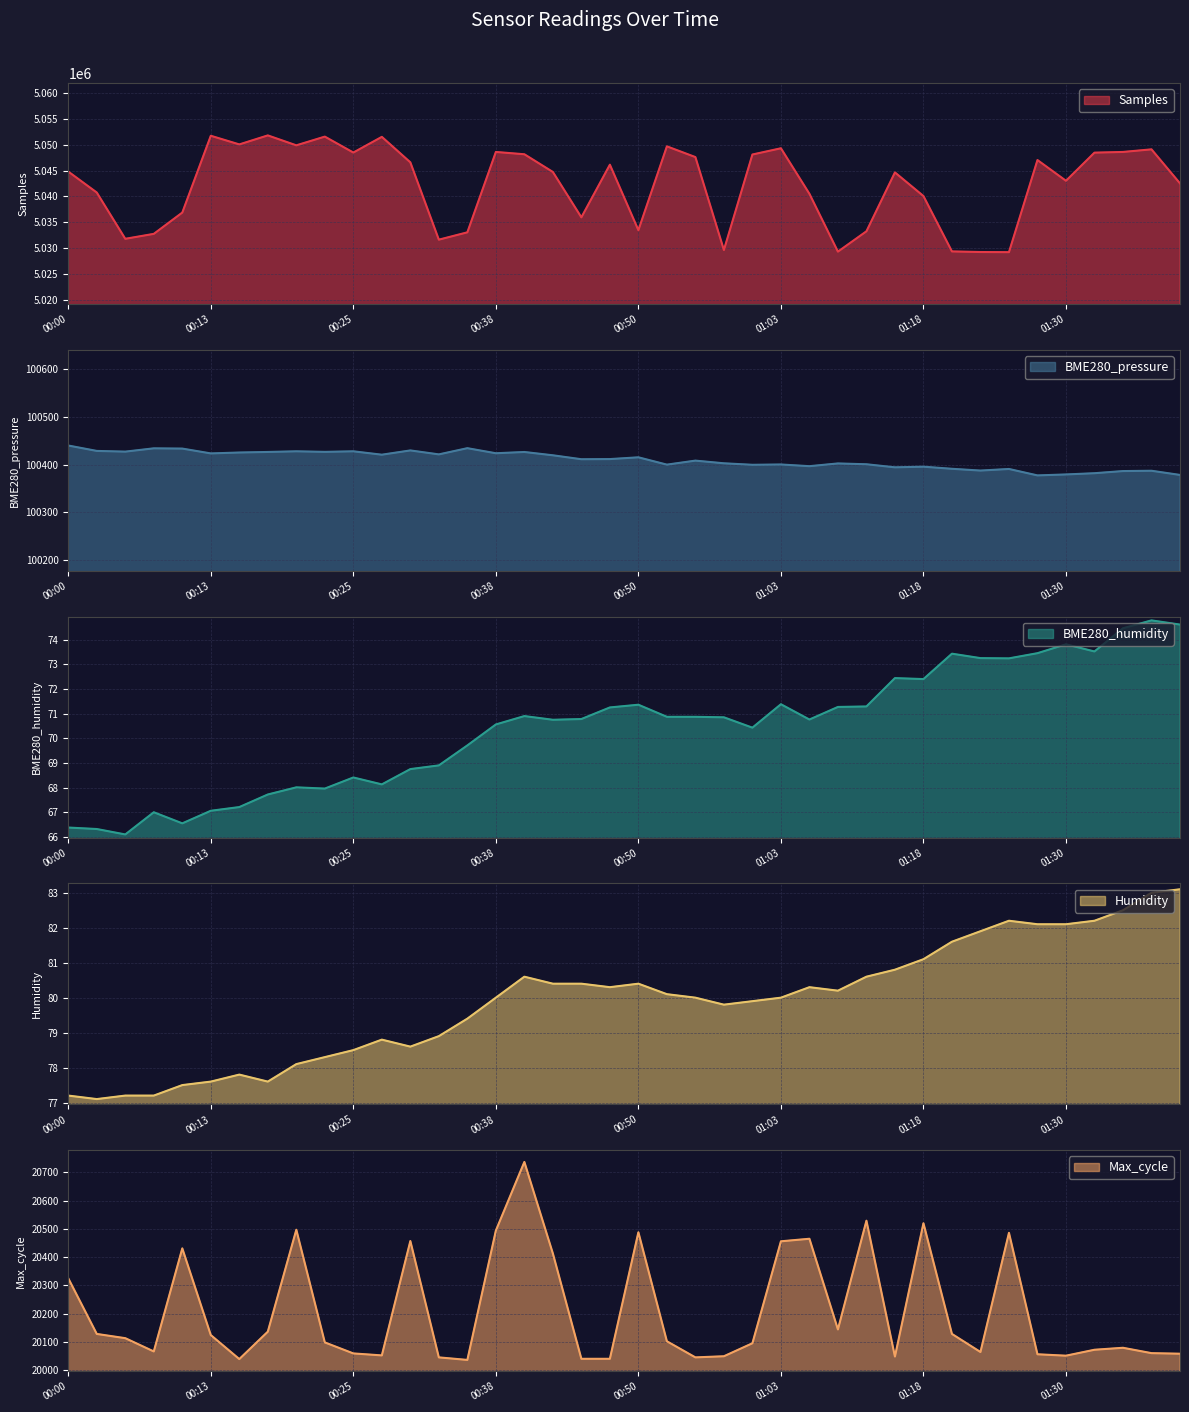

What is the difference between the highest and lowest values at 00:15?

5049987.8